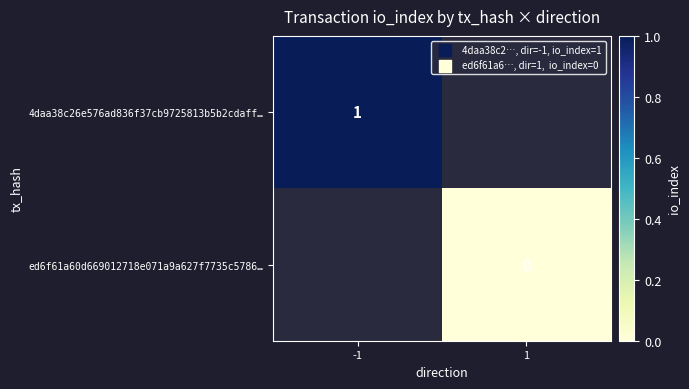

True or false: 4daa38c26e576ad836f37cb9725813b5b2cdaff… has a value of 2 at -1.

False